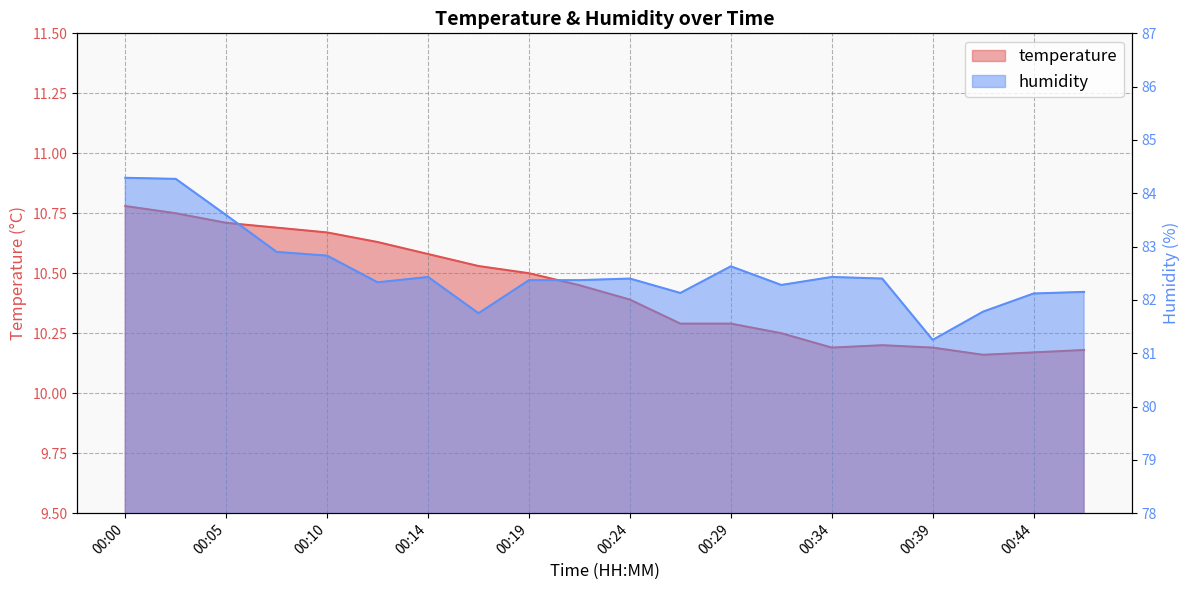

At which label is humidity closest to 82?

00:44